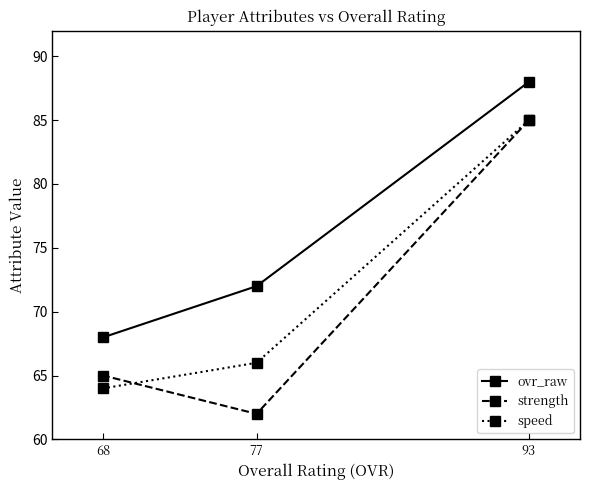

The value of ovr_raw at 93 is 88. True or false?

True